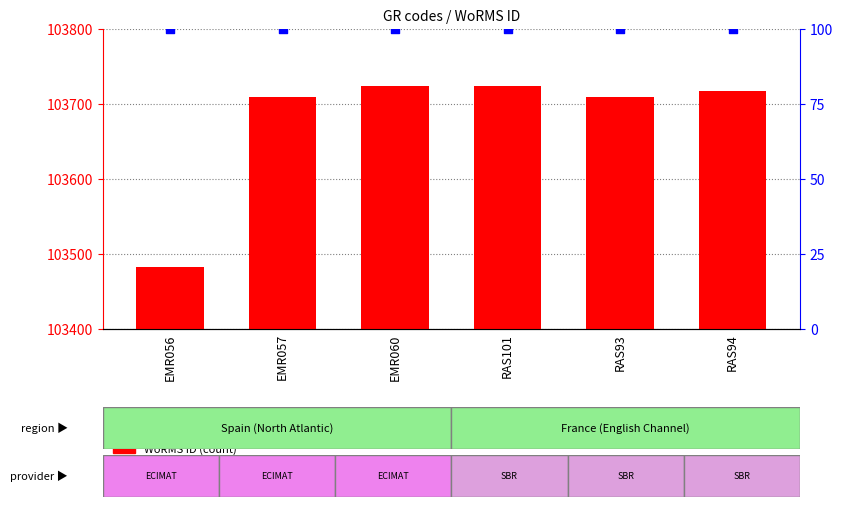

Is the value of percentile rank within the sample at RAS101 greater than the value of WoRMS ID at EMR057?

No